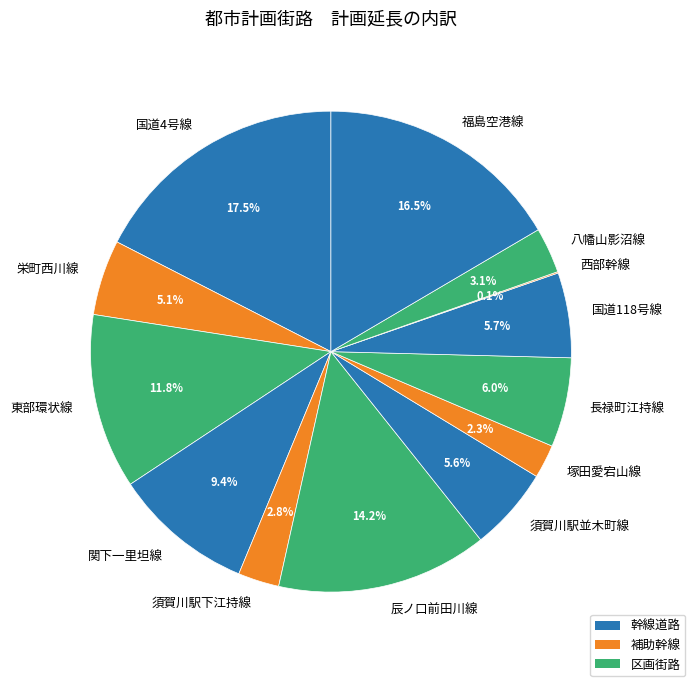

What percentage is NOT represented by 須賀川駅並木町線?

94.4%